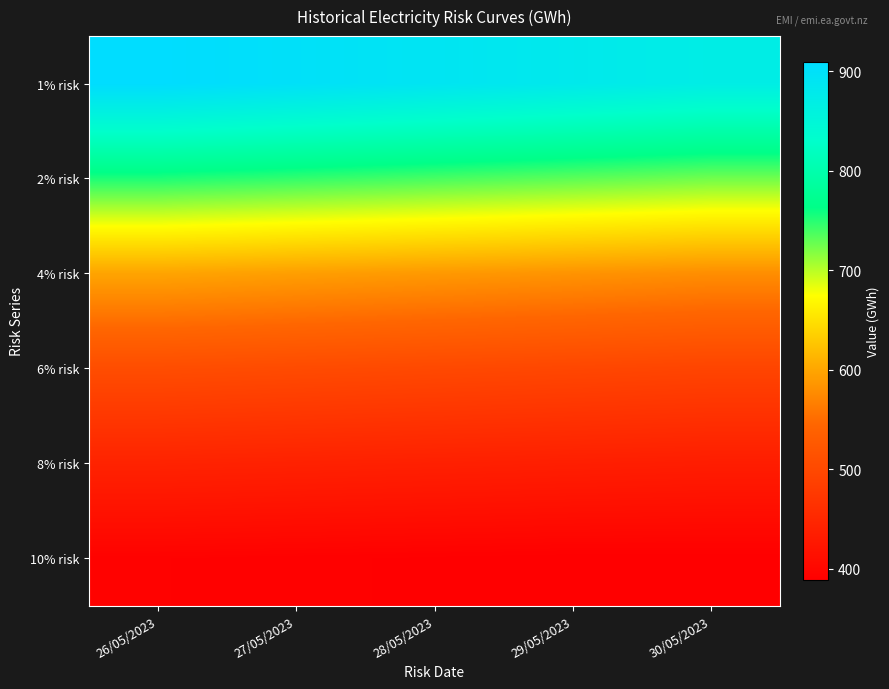

Reading right to left, what are all the values shown in this chart?

1% risk: 30/05/2023=870.3	29/05/2023=880.1	28/05/2023=889.9	27/05/2023=899.7	26/05/2023=909.5
2% risk: 30/05/2023=725.0	29/05/2023=732.2	28/05/2023=739.5	27/05/2023=746.8	26/05/2023=754.0
4% risk: 30/05/2023=579.6	29/05/2023=584.4	28/05/2023=589.1	27/05/2023=593.8	26/05/2023=598.6
6% risk: 30/05/2023=494.6	29/05/2023=497.9	28/05/2023=501.1	27/05/2023=504.4	26/05/2023=507.6
8% risk: 30/05/2023=434.3	29/05/2023=436.5	28/05/2023=438.7	27/05/2023=440.9	26/05/2023=443.1
10% risk: 30/05/2023=388.9	29/05/2023=388.9	28/05/2023=390.3	27/05/2023=391.7	26/05/2023=393.1